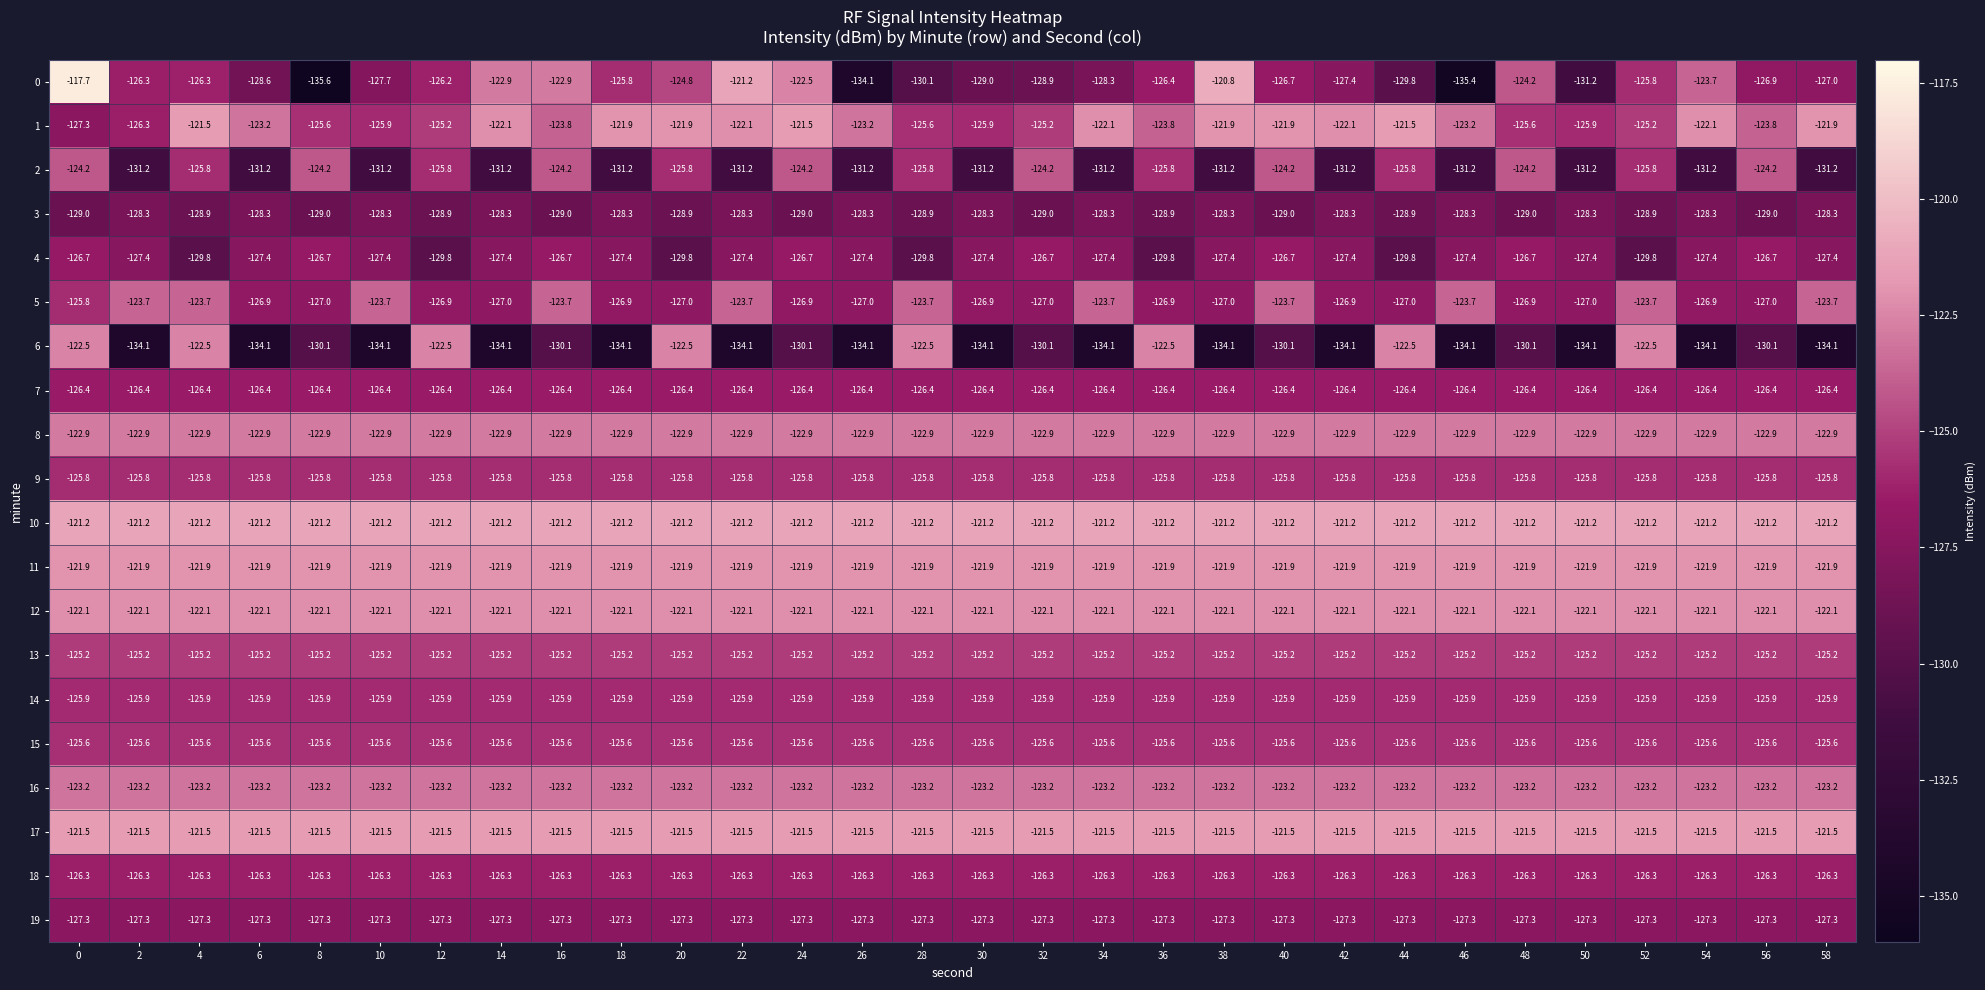

Which category has the lowest value across all series?

8